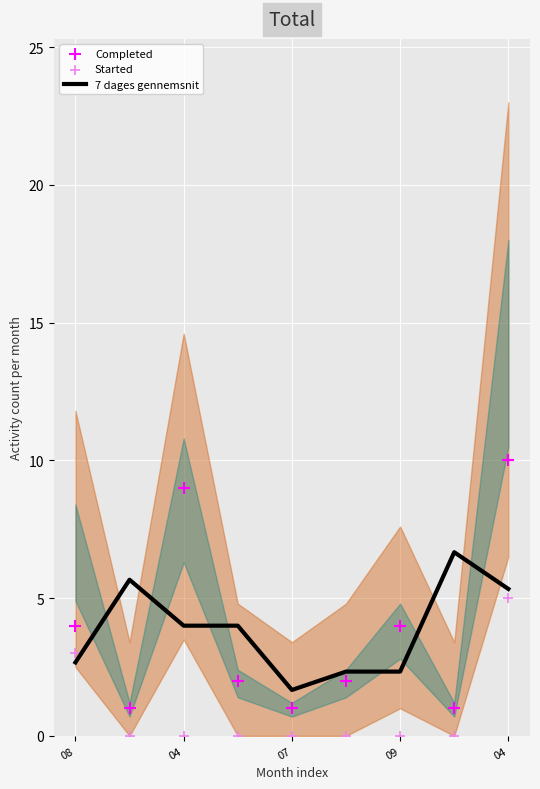

At how many categories does at least one series exceed 5?

4